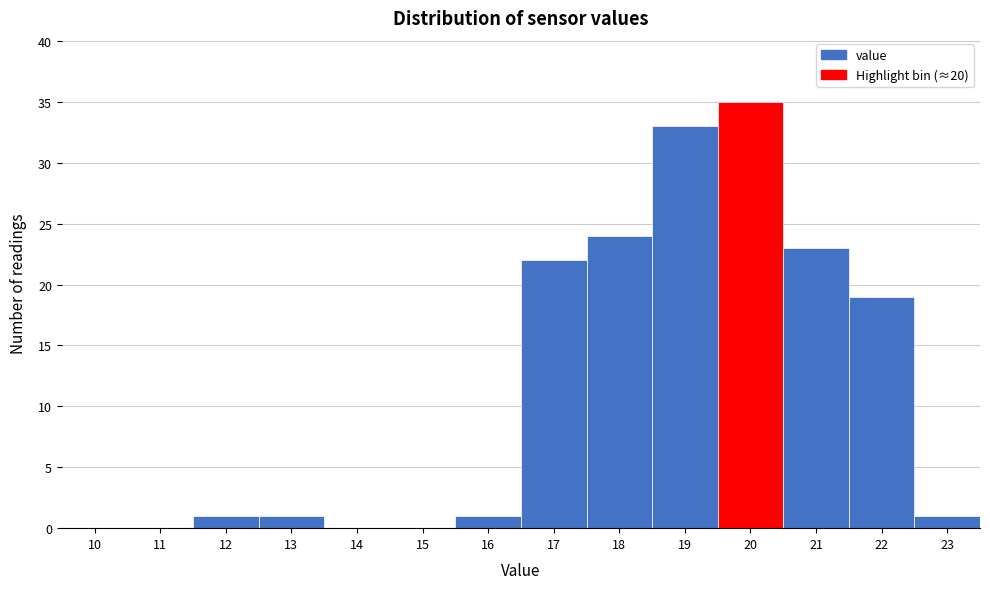

Reading left to right, transcribe all the data shown in this chart.

10=0	11=0	12=1	13=1	14=0	15=0	16=1	17=22	18=24	19=33	20=35	21=23	22=19	23=1